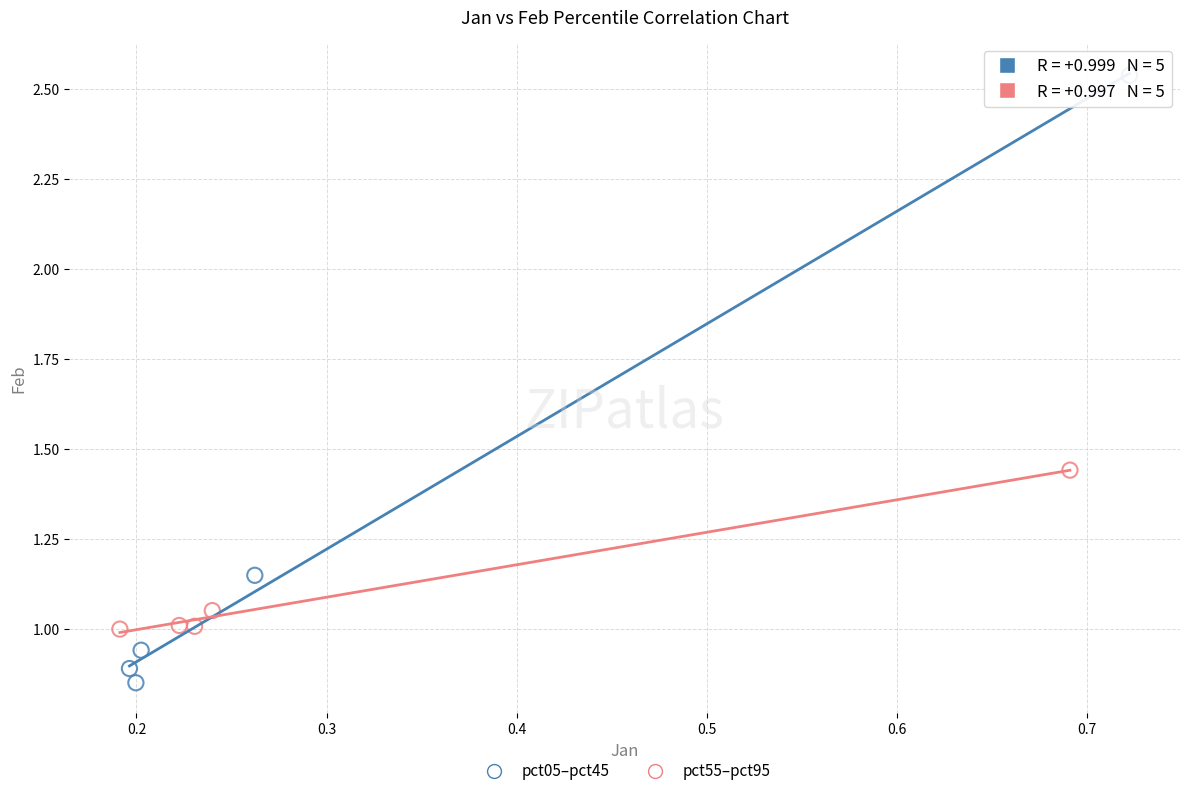

Which series contains the highest Y value?

pct05–pct45